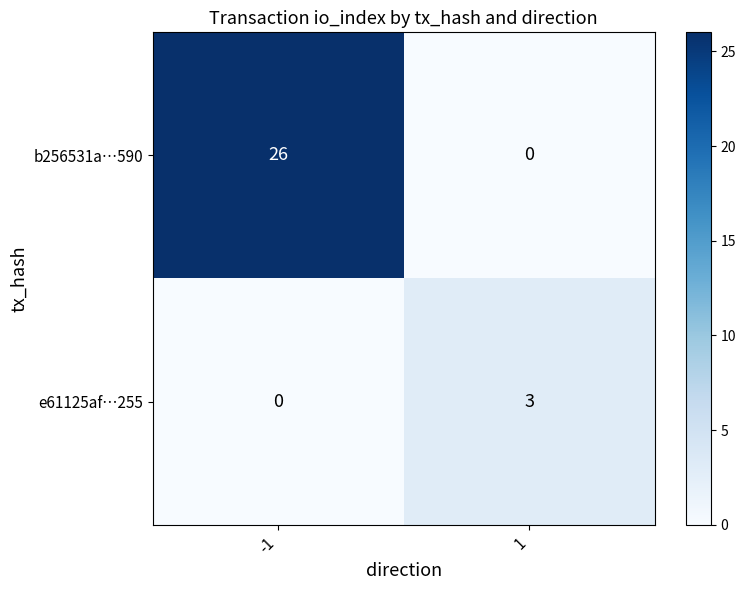

How many categories are shown in the chart?

2